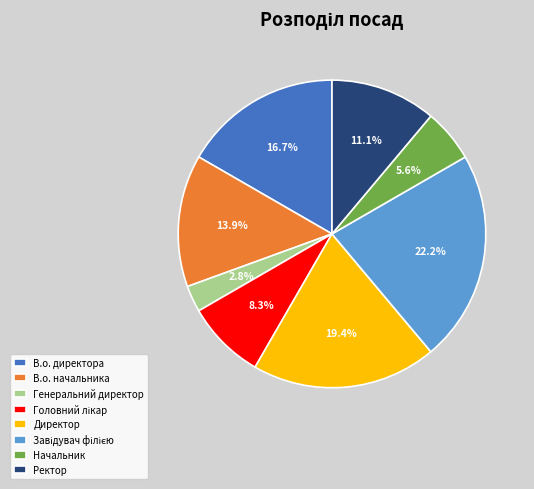

What is the ratio of the value at В.о. начальника to the value at В.о. директора?

0.8